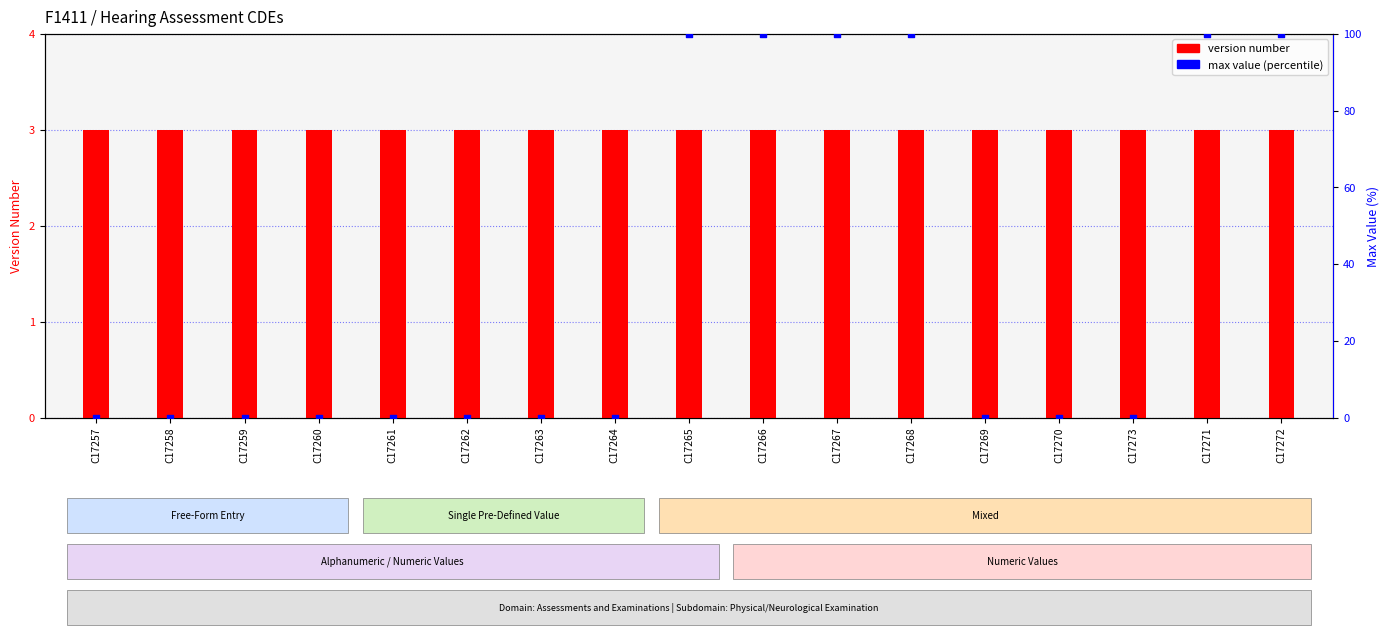

Which series has the largest Y range (max minus min)?

max value (percentile)